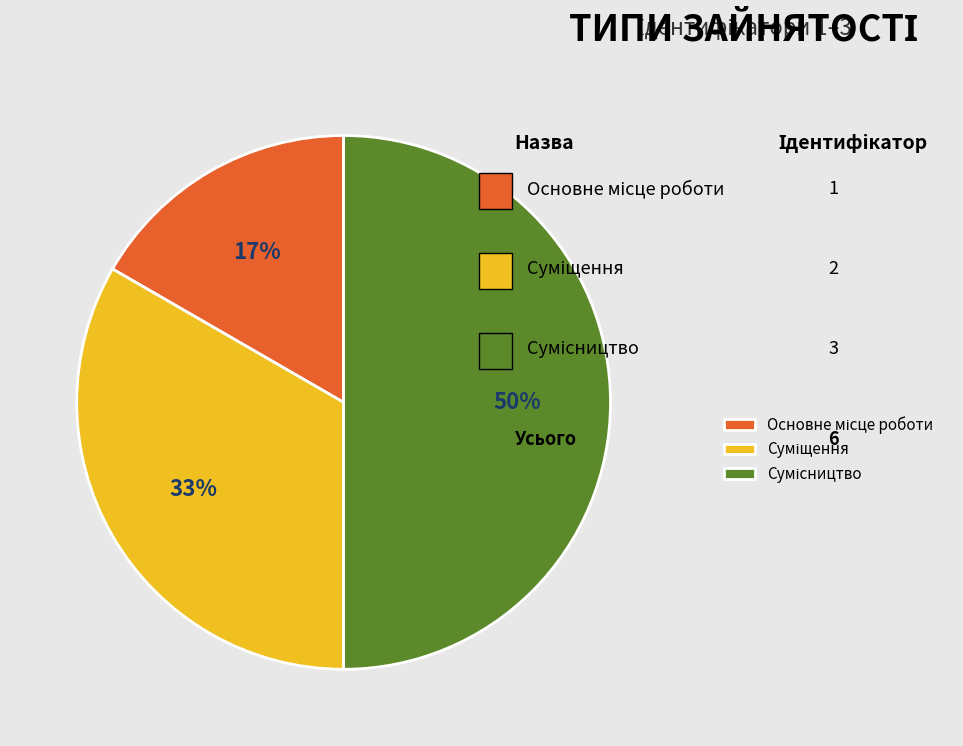

To the nearest percent, what is the difference between the largest and smallest slice percentages?

33%